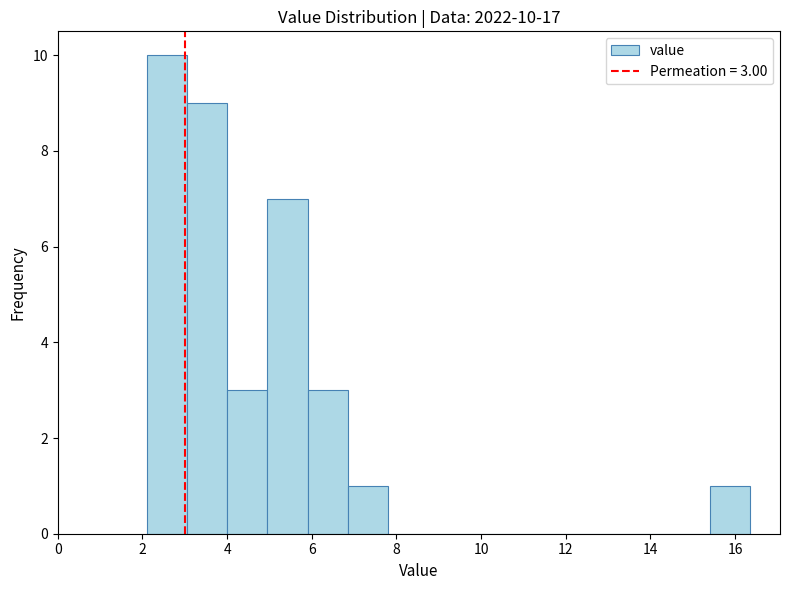

Over which range of the x-axis is the bar tallest?

2.10 to 3.05